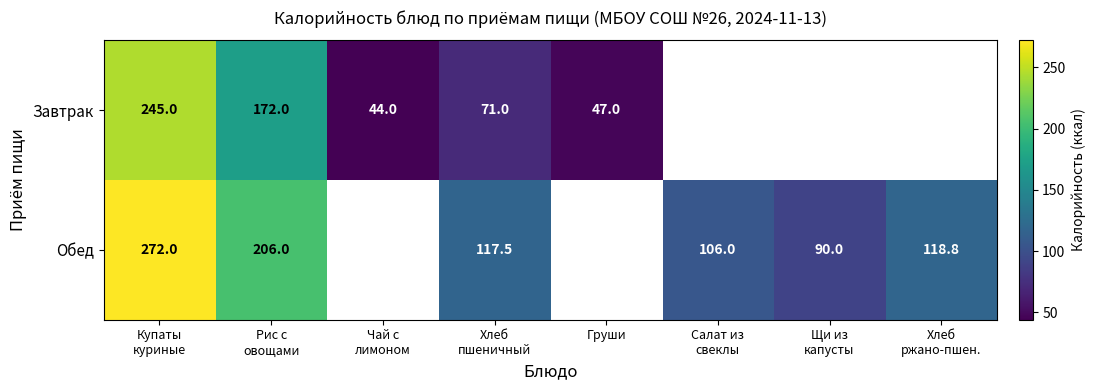

Which series has the largest range (max minus min)?

Завтрак